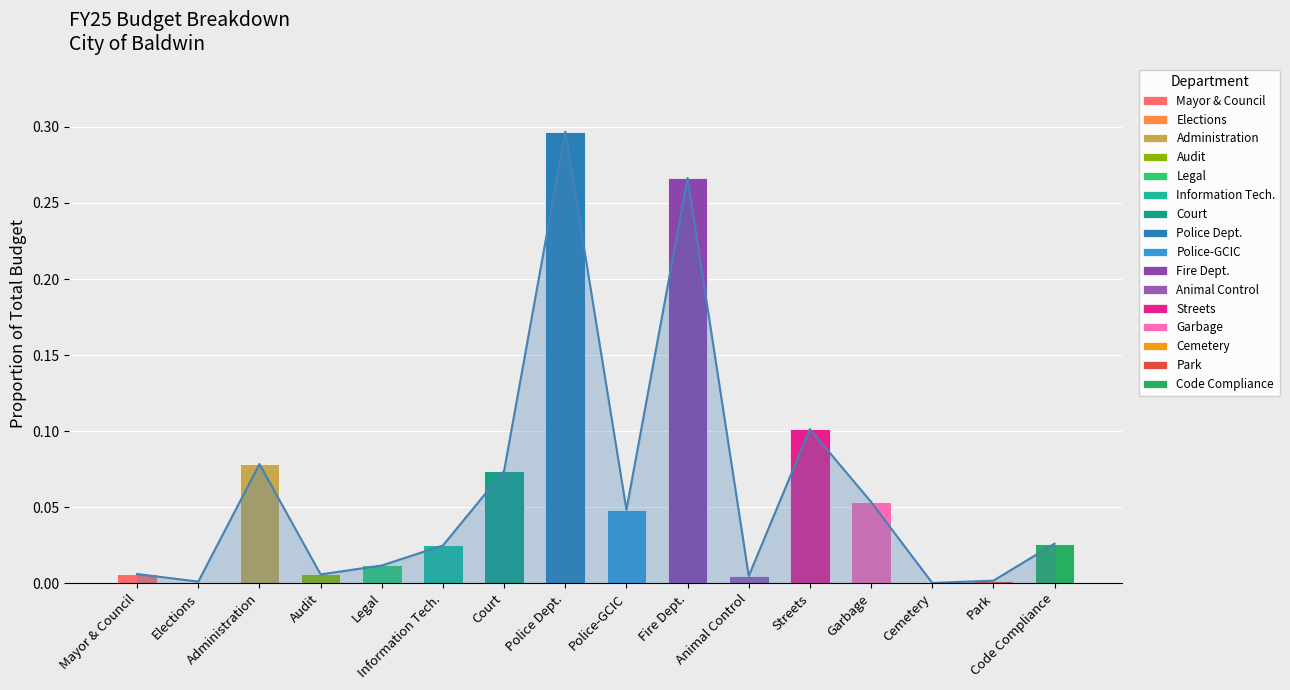

What is the difference between the maximum and minimum values?

0.3